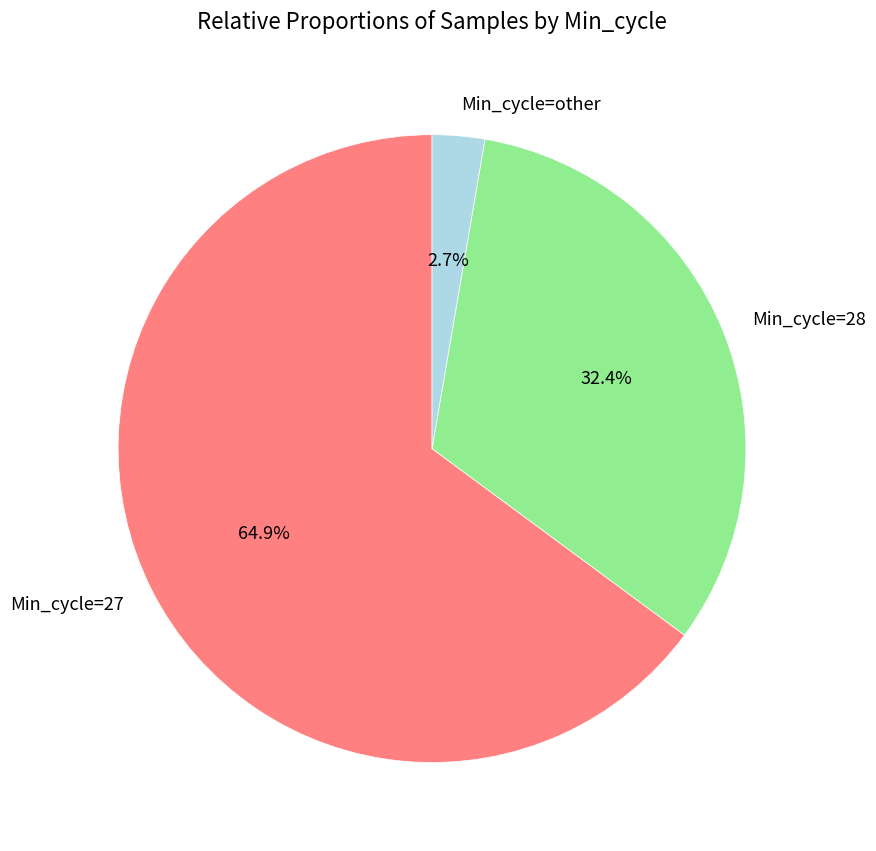

What is the largest slice in the pie chart?

Min_cycle=27